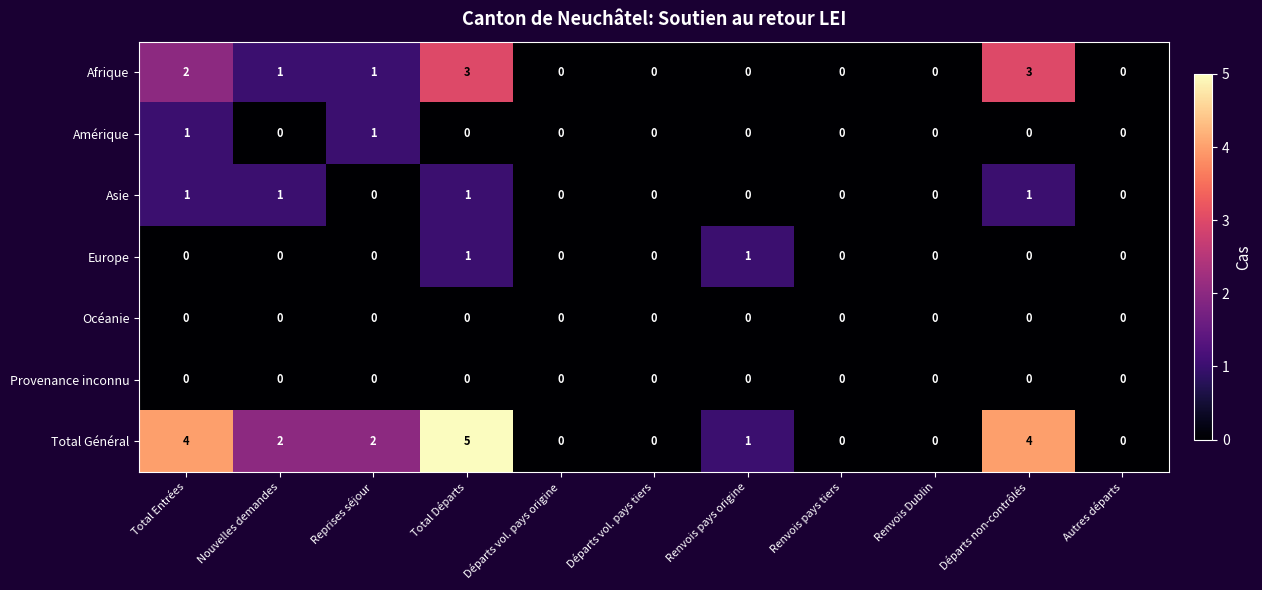

At which category is the sum across all series the highest?

Total Départs